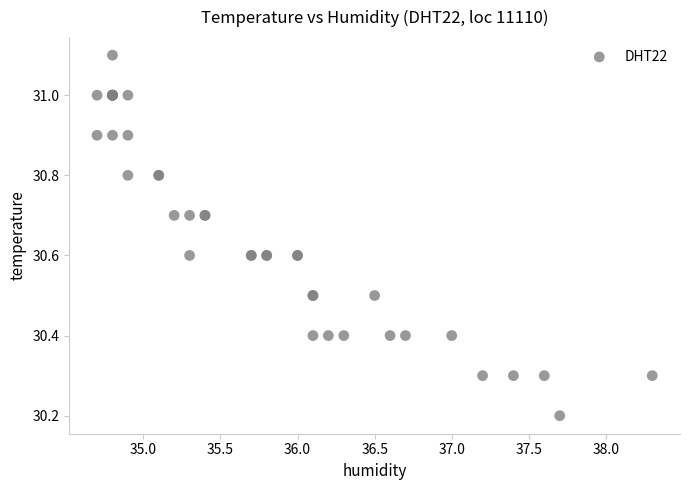

What Y value in the scatter plot is closest to 30?

30.2